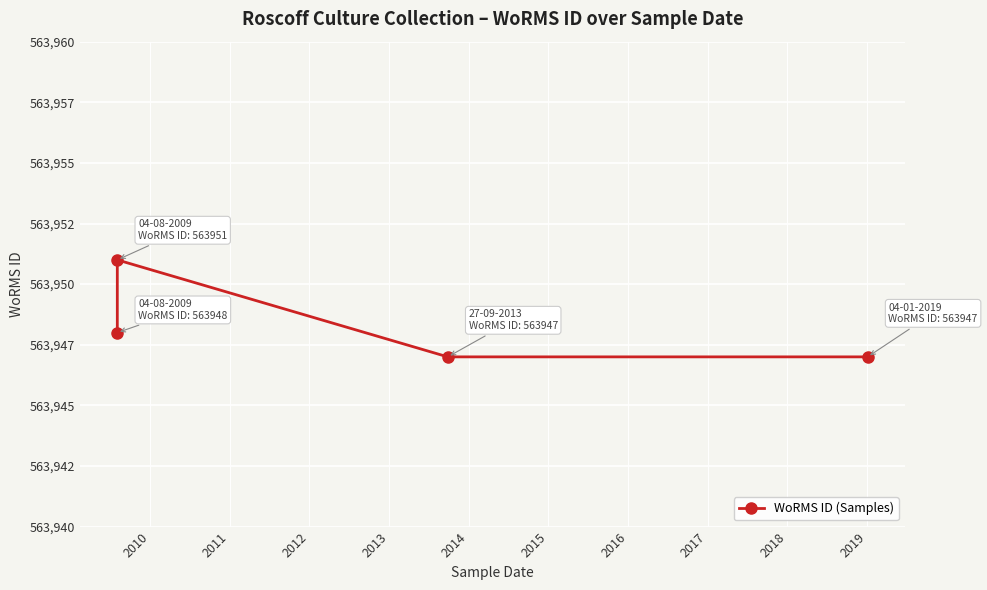

How many categories are shown in the chart?

4